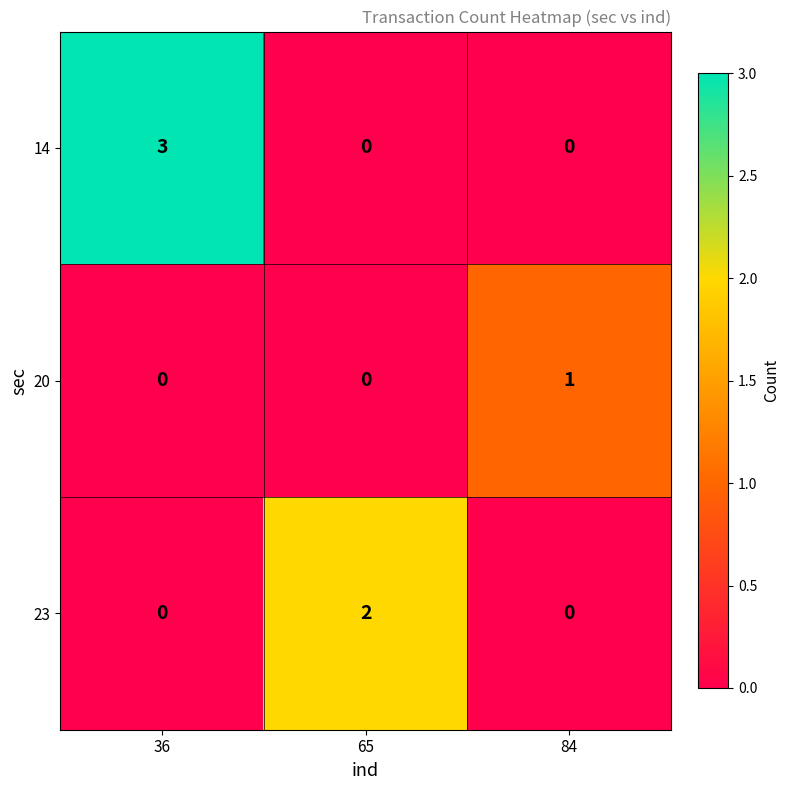

Which series changed the most between 65 and 84?

23